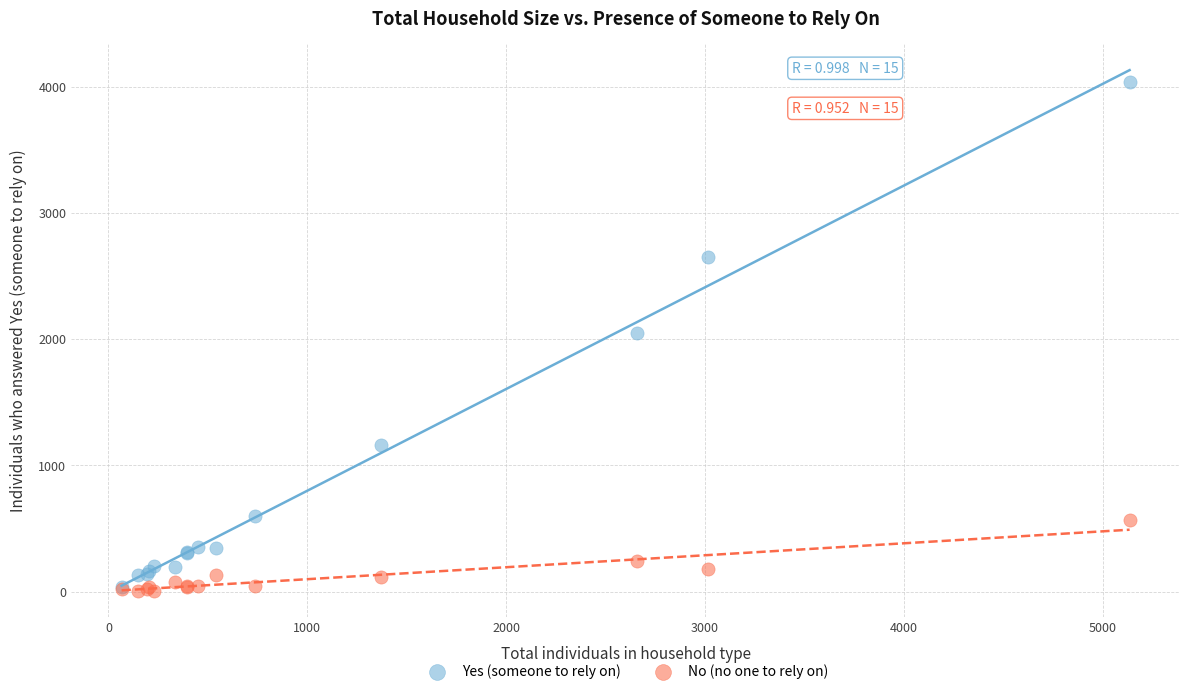

Which series reaches the maximum Y coordinate?

Yes (someone to rely on)